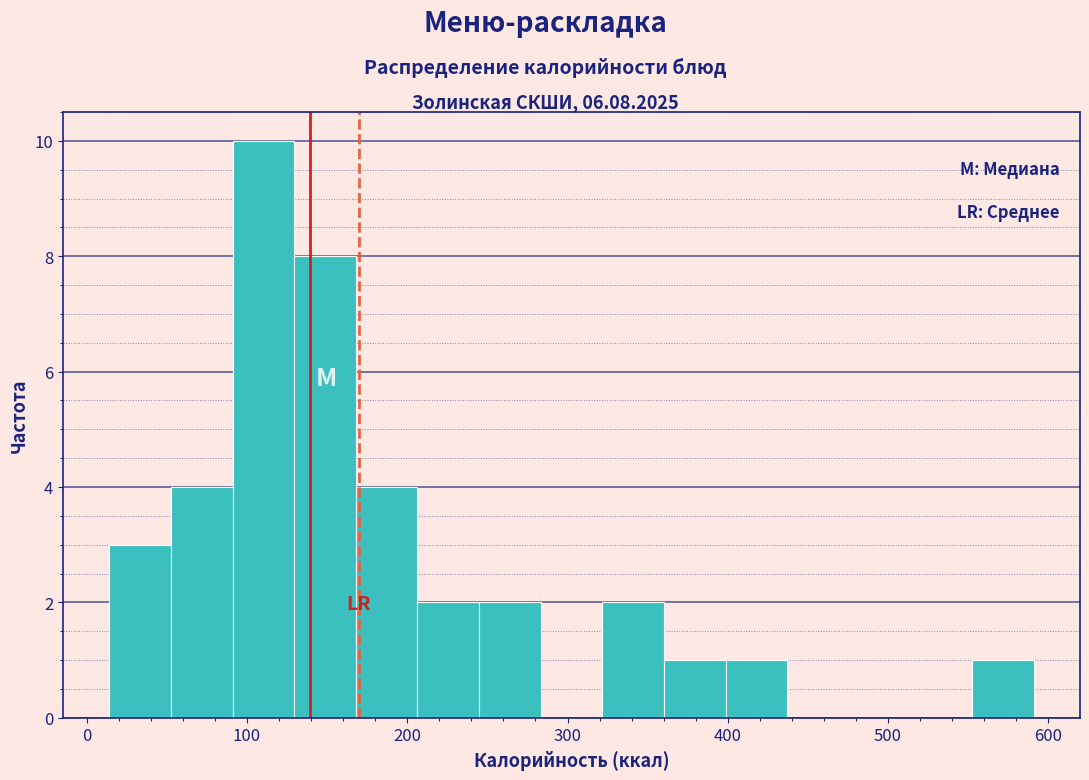

Read against the x-axis, roughly where is the centre of the tallest bar?

110